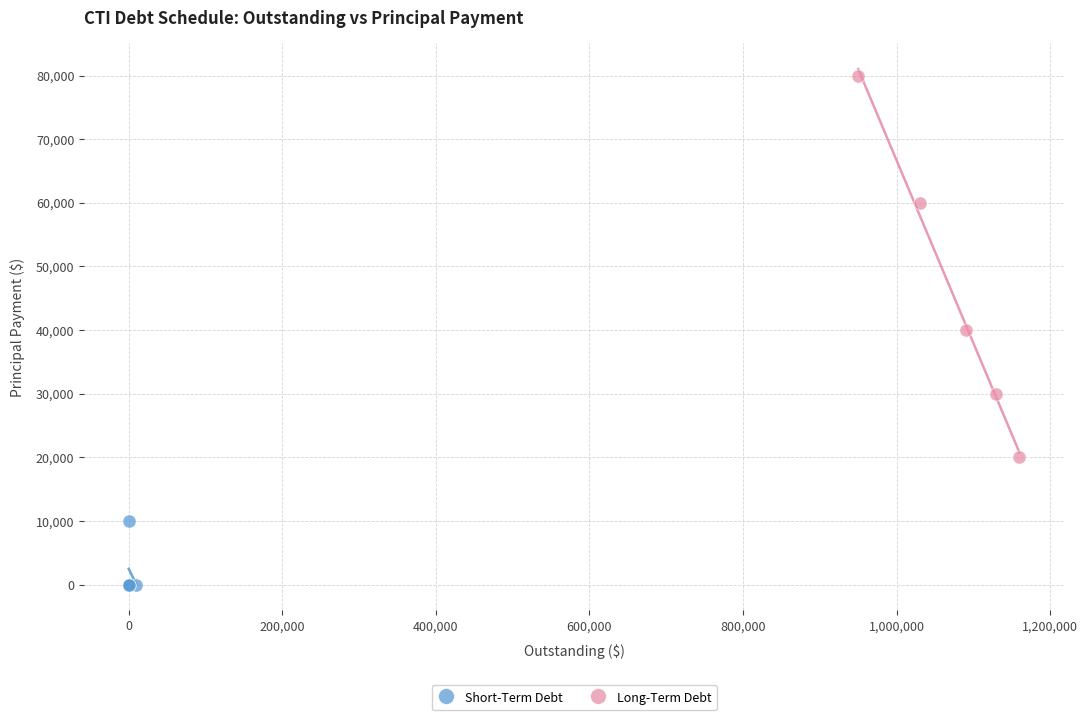

Which series contains the lowest Y value?

Short-Term Debt